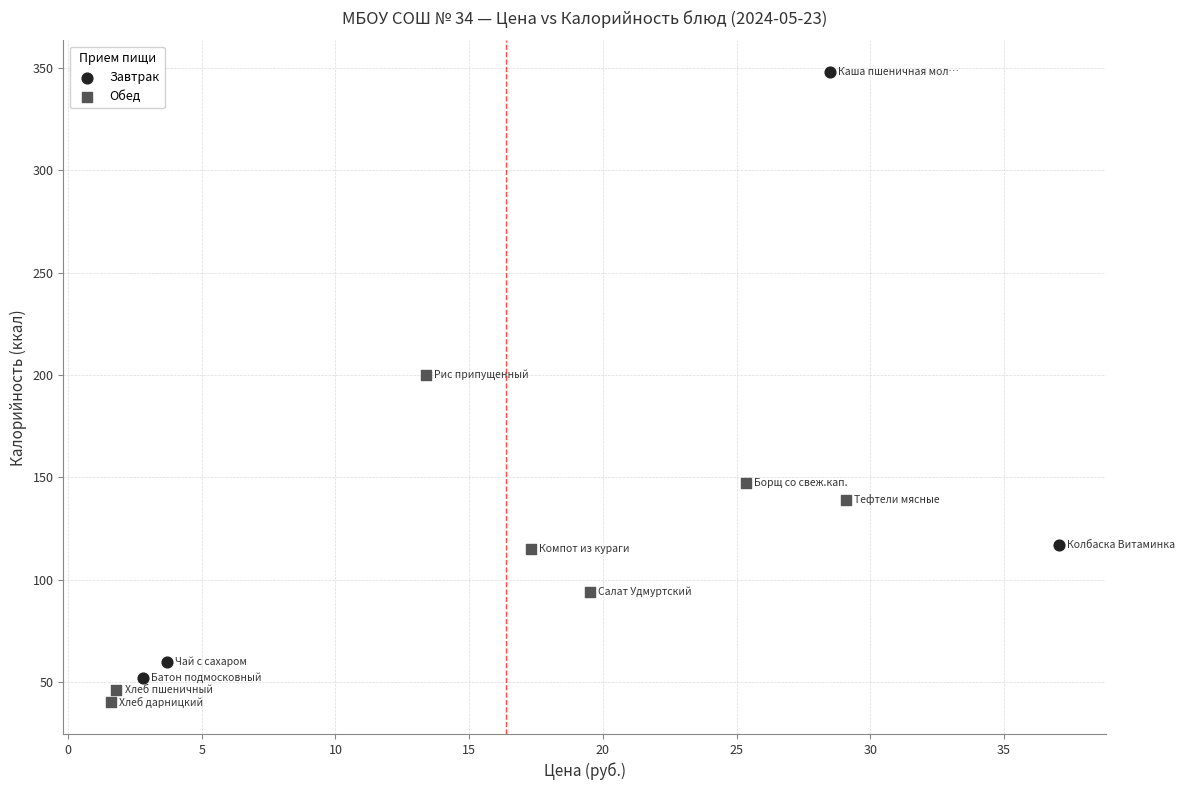

Which series contains the highest Y value?

Завтрак